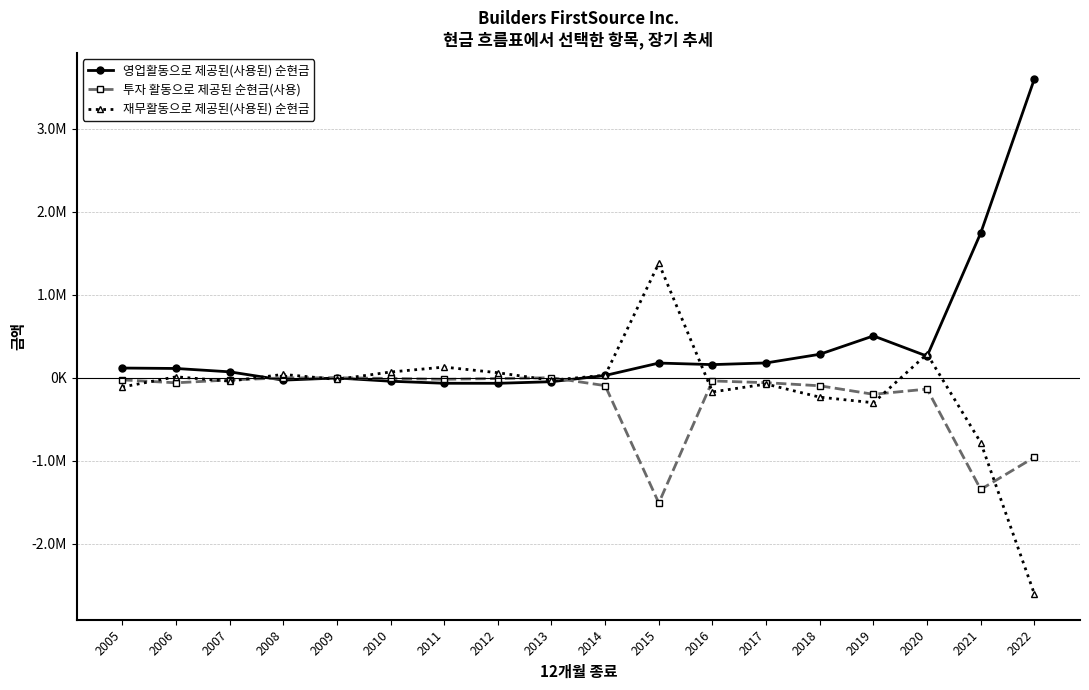

Where do 투자 활동으로 제공된 순현금(사용) and 재무활동으로 제공된(사용된) 순현금 first cross each other?

2005 and 2006